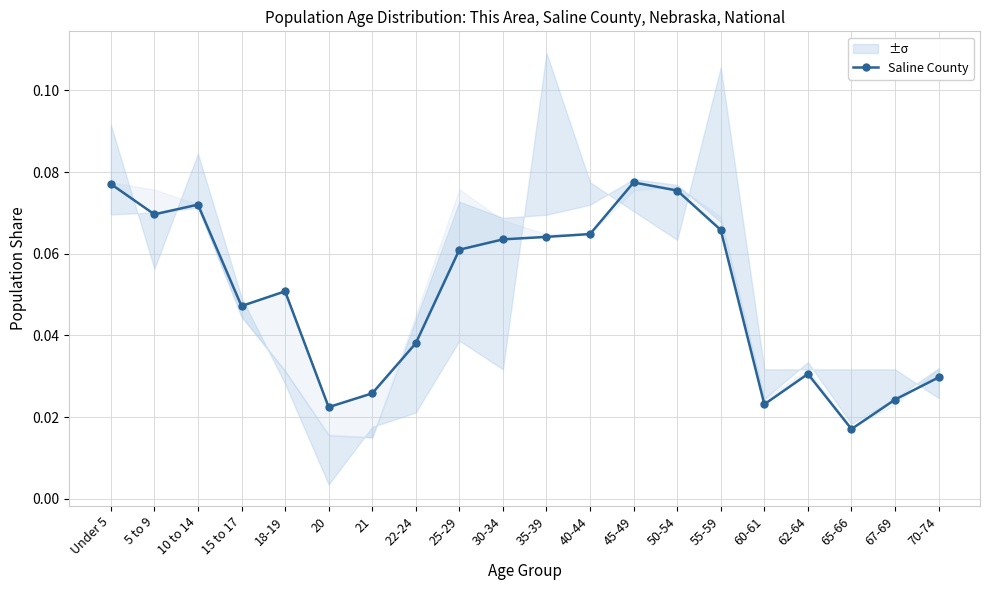

What is the label of the 18th point from the right?

10 to 14